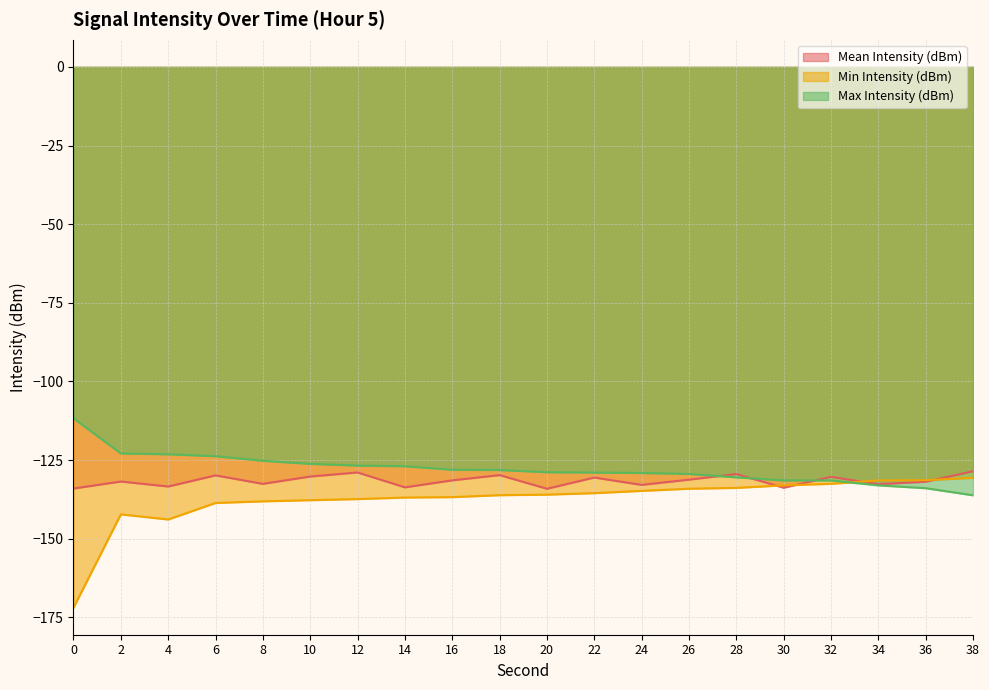

Where do Mean Intensity (dBm) and Max Intensity (dBm) first cross each other?

26 and 28